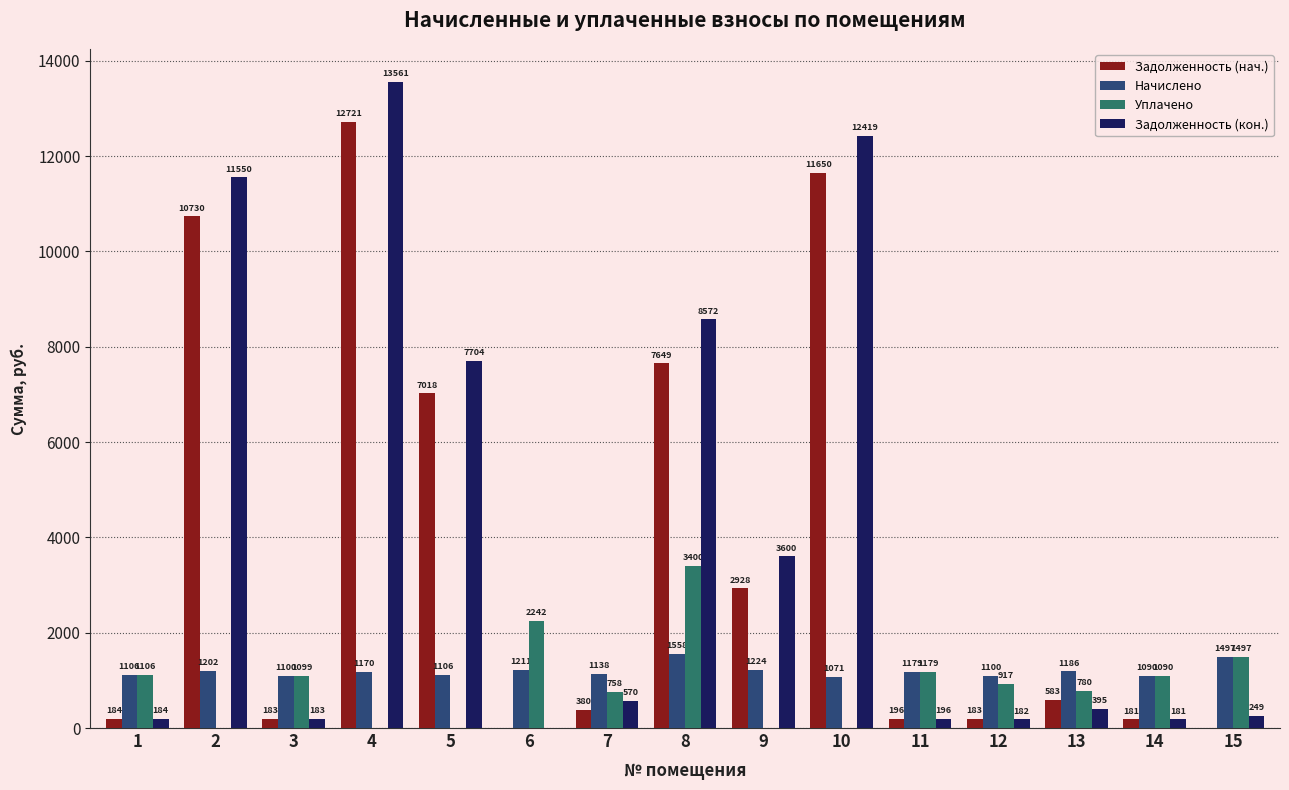

At which category is the sum across all series the highest?

4